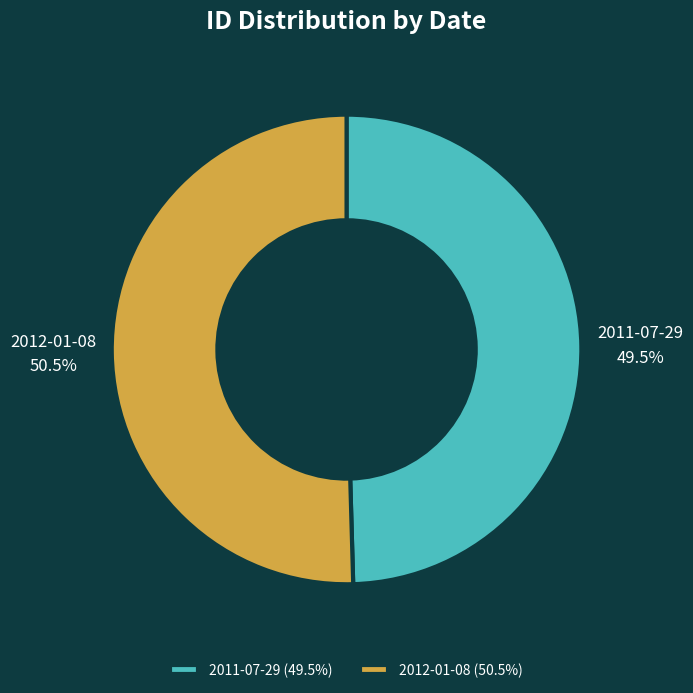

Count the number of slices in the pie.

2